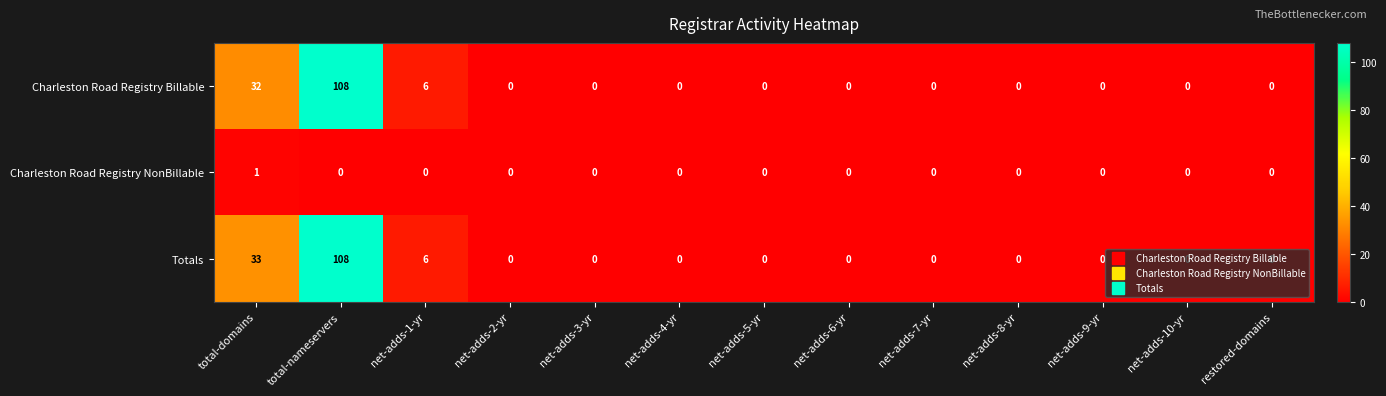

The Charleston Road Registry Billable series shows 0 at net-adds-5-yr. True or false?

True